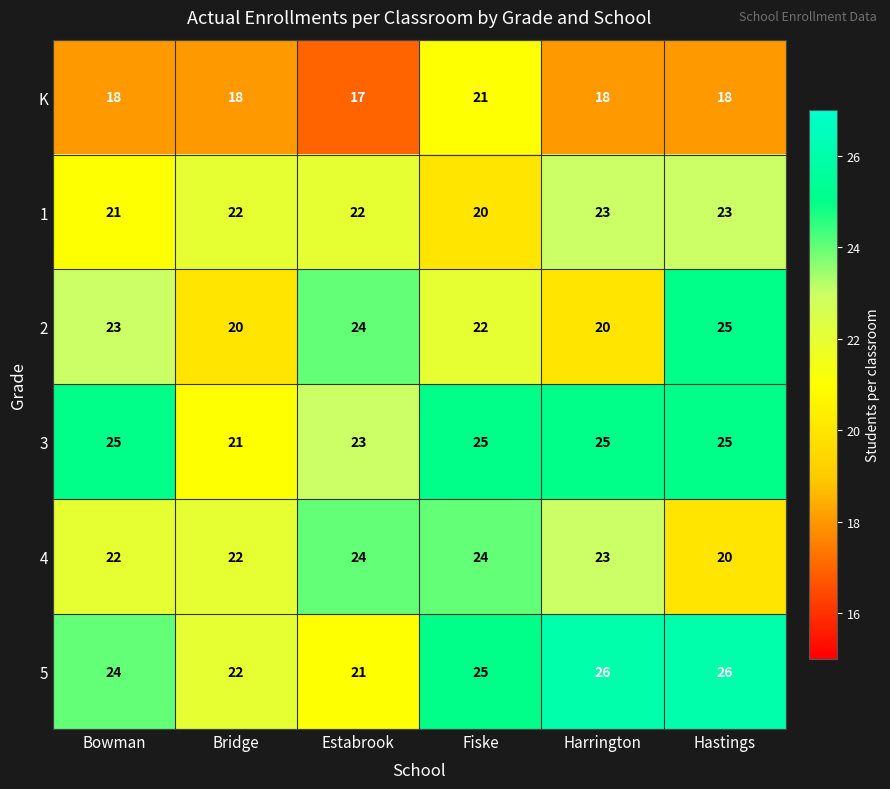

What is the maximum value shown in the chart?

26